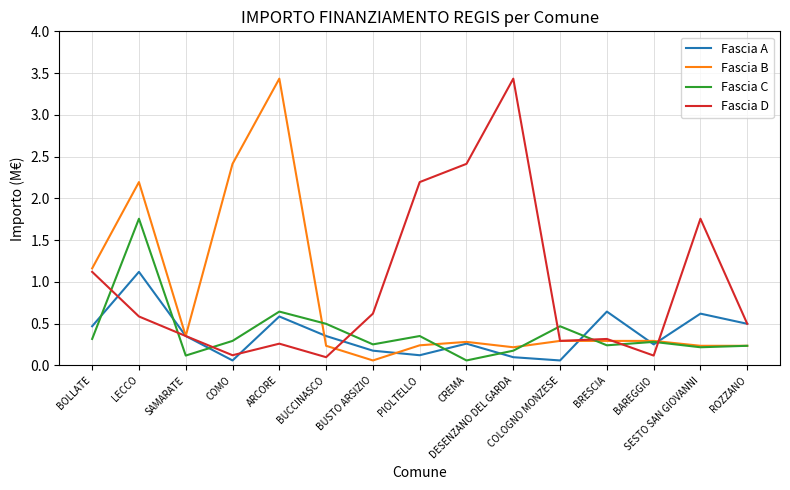

The Fascia D series shows 0.9 at BUSTO ARSIZIO. True or false?

False